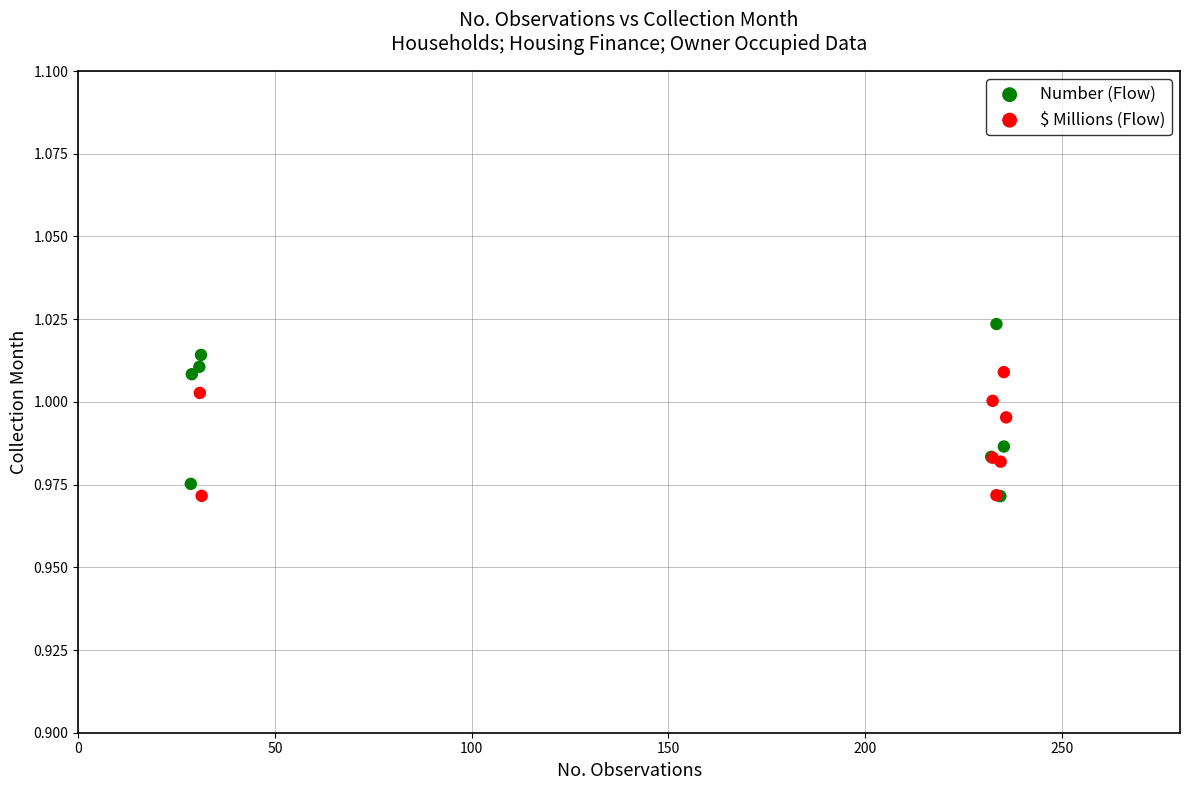

Which series reaches the maximum Y coordinate?

Number (Flow)